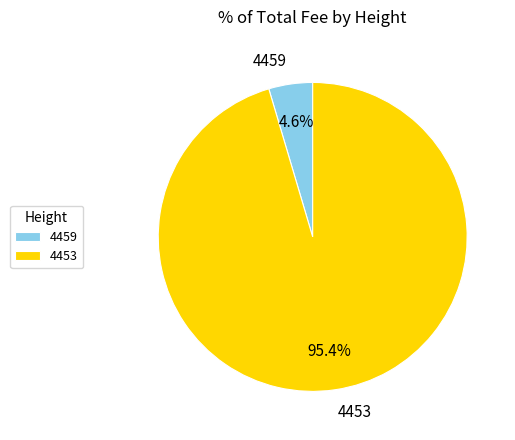

Rank the categories by value from highest to lowest.

4453, 4459